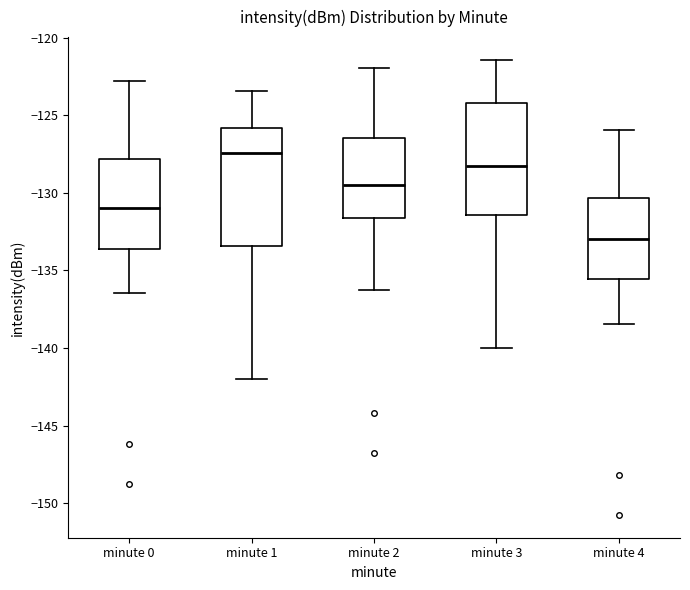

Reading left to right, read every box against the y-axis: the position of its median line, the range the box covers, and the ends of its whiskers. The values are not printed on the chart, so give them approximately, as read against the axis.

minute 0: median -131.0, box -133.5 to -128.0, whiskers -136.5 to -123.0
minute 1: median -127.5, box -133.5 to -126.0, whiskers -142.0 to -123.5
minute 2: median -129.5, box -131.5 to -126.5, whiskers -136.0 to -122.0
minute 3: median -128.5, box -131.5 to -124.0, whiskers -140.0 to -121.5
minute 4: median -133.0, box -135.5 to -130.5, whiskers -138.5 to -126.0